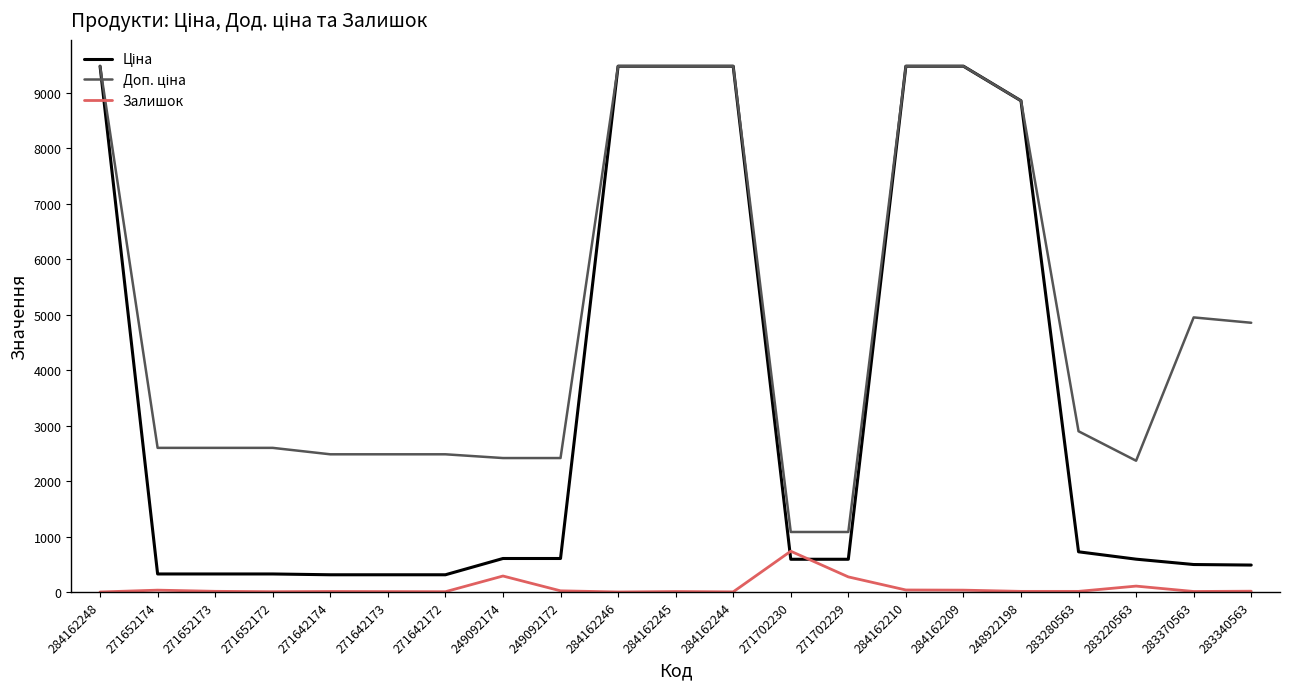

What is the total value across all series at 284162248?

18960.1